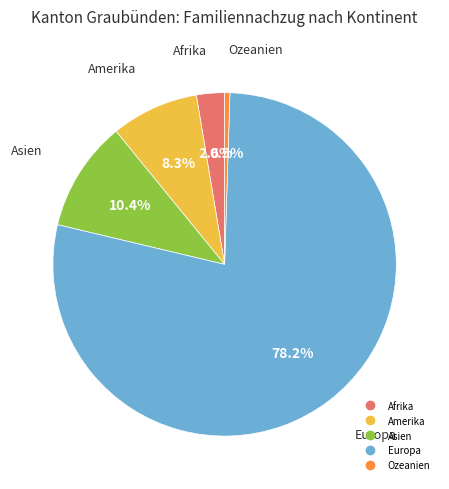

To the nearest percent, what percentage of the pie is Europa?

78%